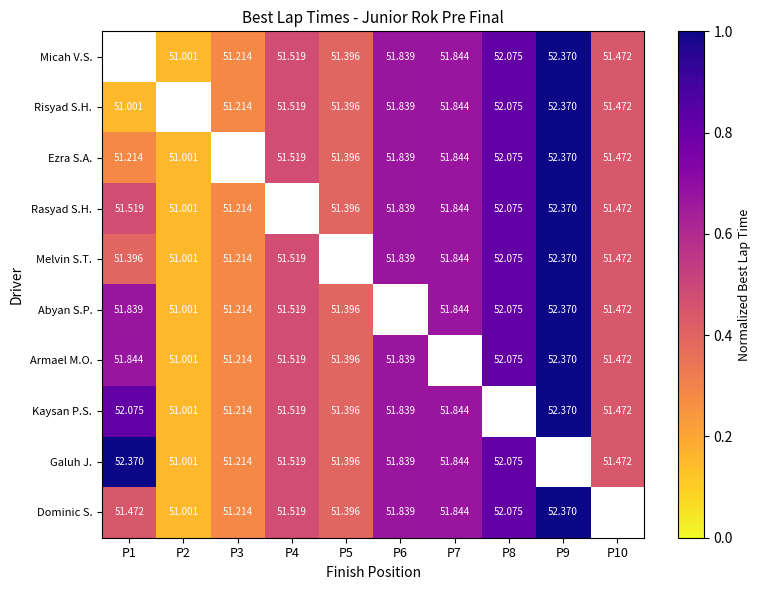

Is the value of Abyan S.P. at P8 greater than the value of Ezra S.A. at P2?

Yes